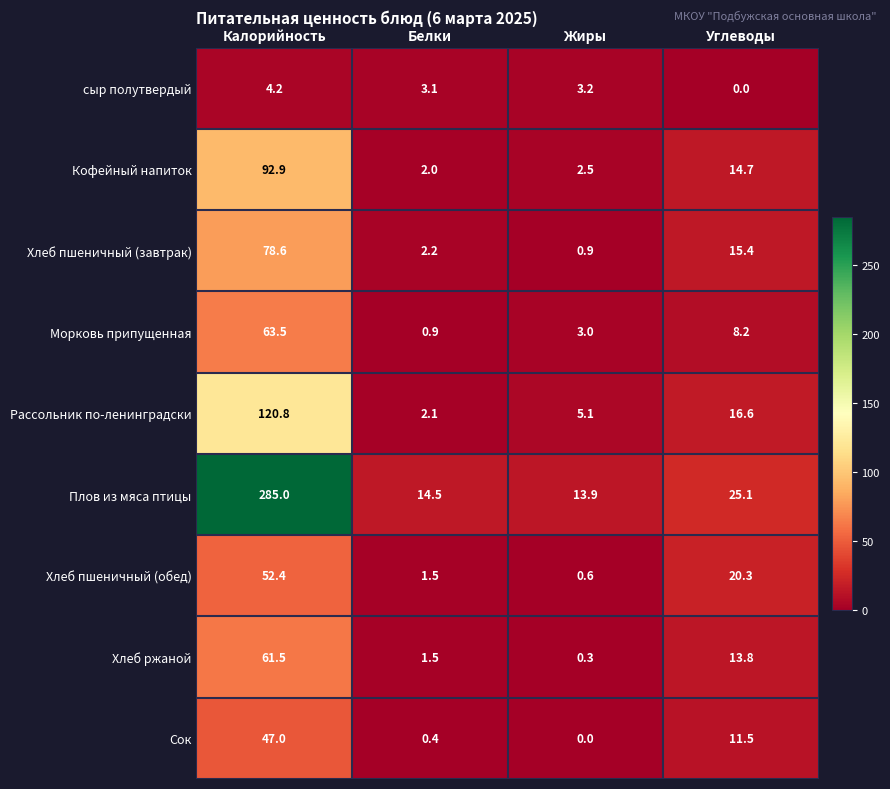

What is the difference between the maximum and second lowest values in the Сок series?

46.6